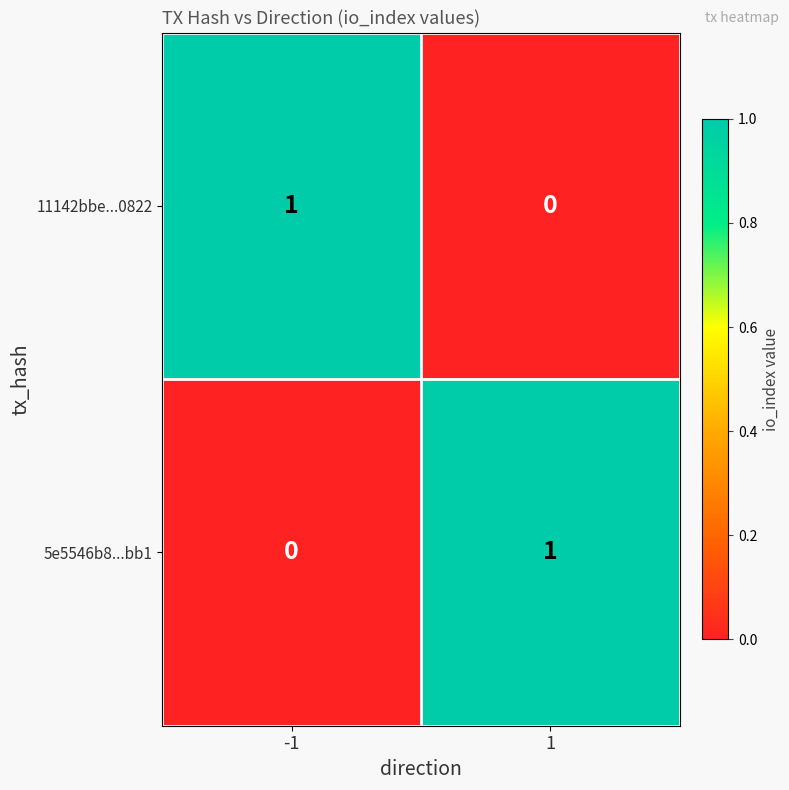

How many series are shown in this chart?

2